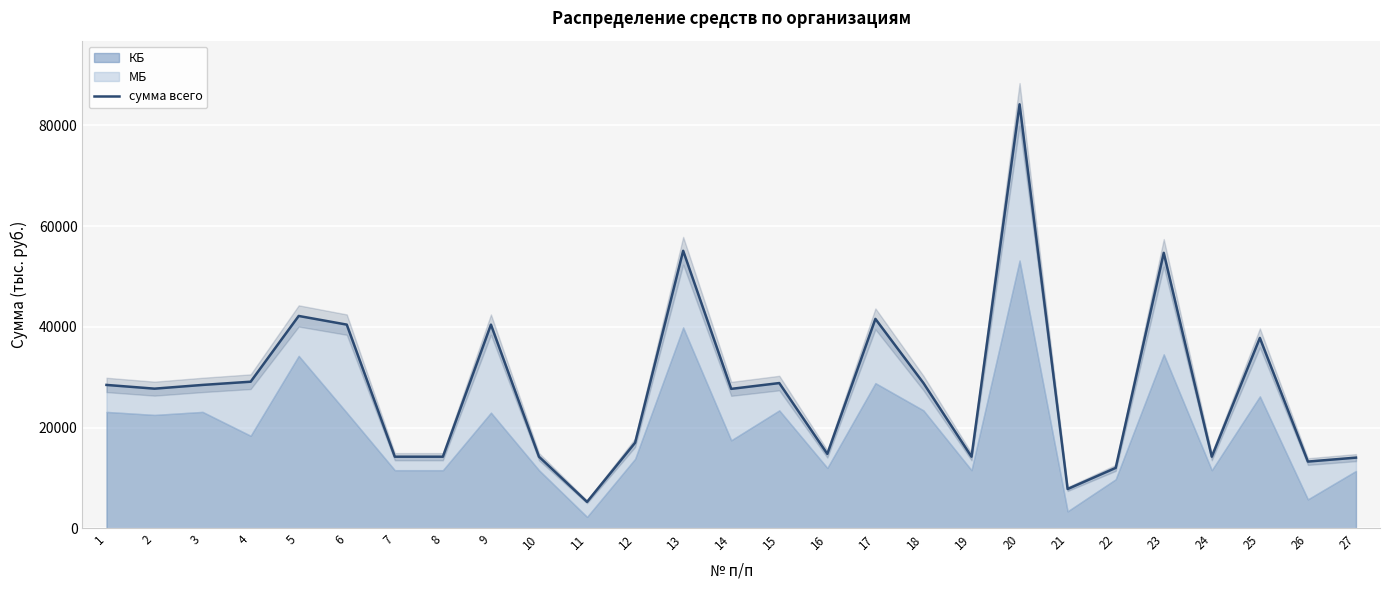

What is the sum of the values at 4 and 15?

57970.5